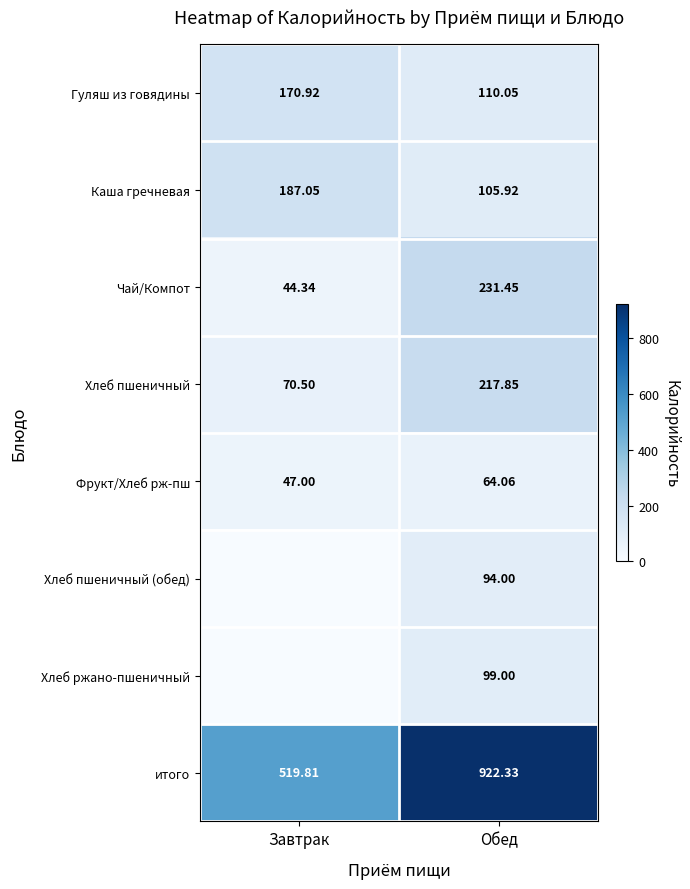

What is the minimum value for Фрукт/Хлеб рж-пш?

47.0